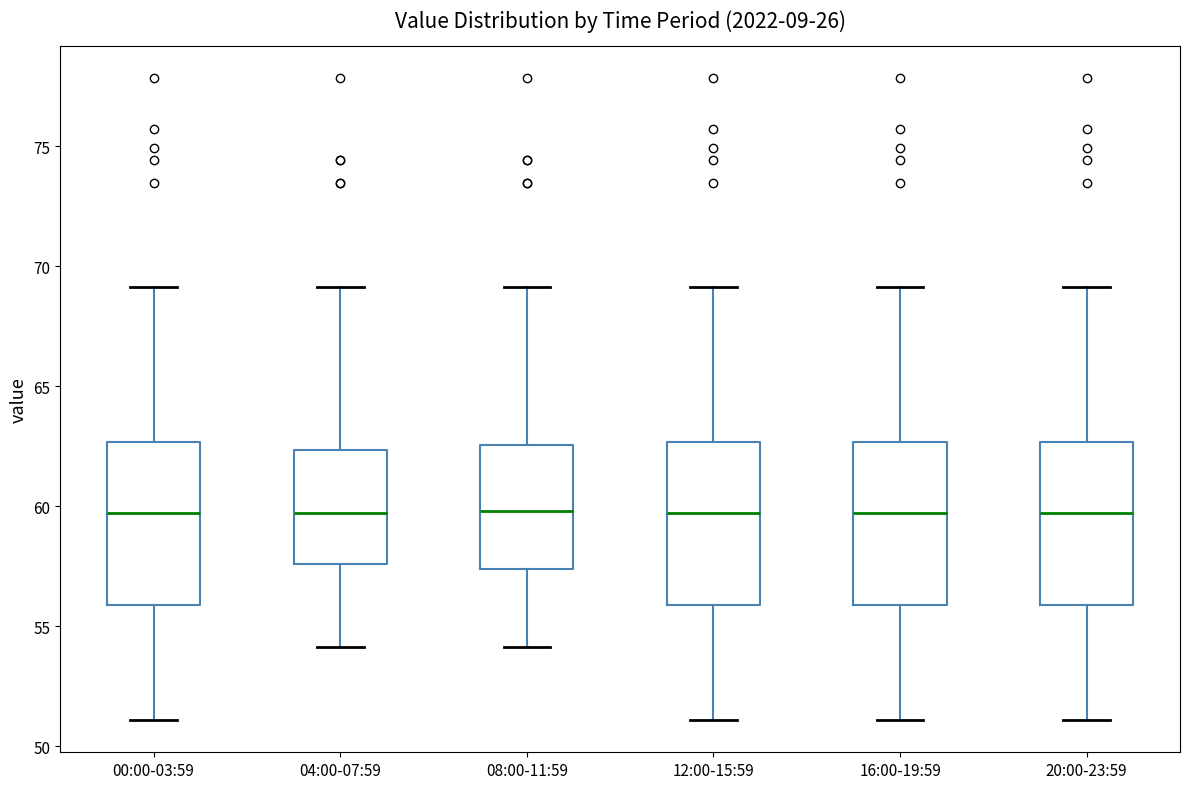

Reading left to right, transcribe this box plot: for each box, give where its median line is, the range the box spans, and where its two whiskers end, as read against the y-axis. The values are not printed on the chart, so give them approximately, as read against the axis.

00:00-03:59: median 59.5, box 56.0 to 62.5, whiskers 51.0 to 69.0
04:00-07:59: median 59.5, box 57.5 to 62.5, whiskers 54.0 to 69.0
08:00-11:59: median 60.0, box 57.5 to 62.5, whiskers 54.0 to 69.0
12:00-15:59: median 59.5, box 56.0 to 62.5, whiskers 51.0 to 69.0
16:00-19:59: median 59.5, box 56.0 to 62.5, whiskers 51.0 to 69.0
20:00-23:59: median 59.5, box 56.0 to 62.5, whiskers 51.0 to 69.0